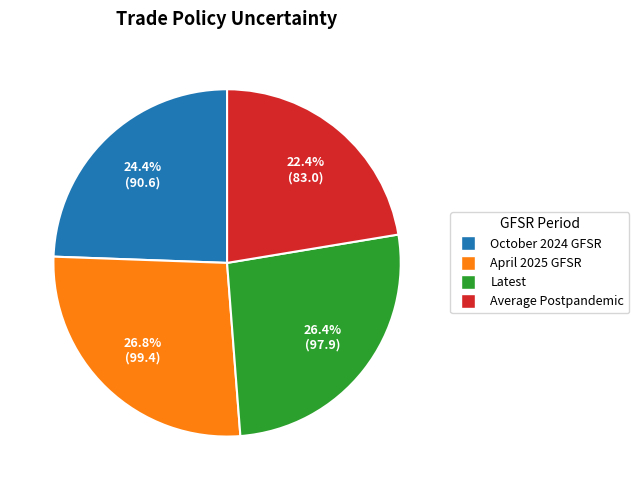

To the nearest percent, what is the average slice percentage?

25%